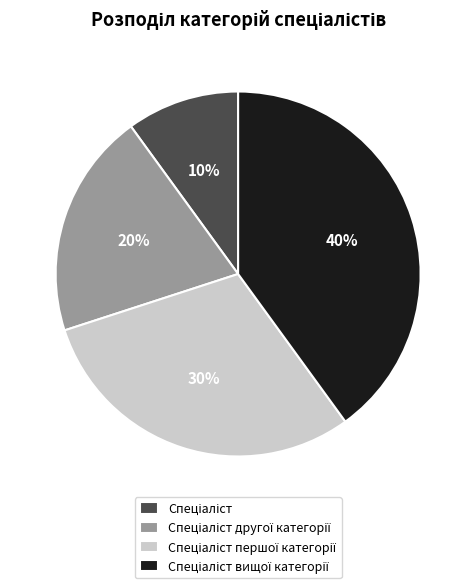

Is there a majority slice in this chart?

No